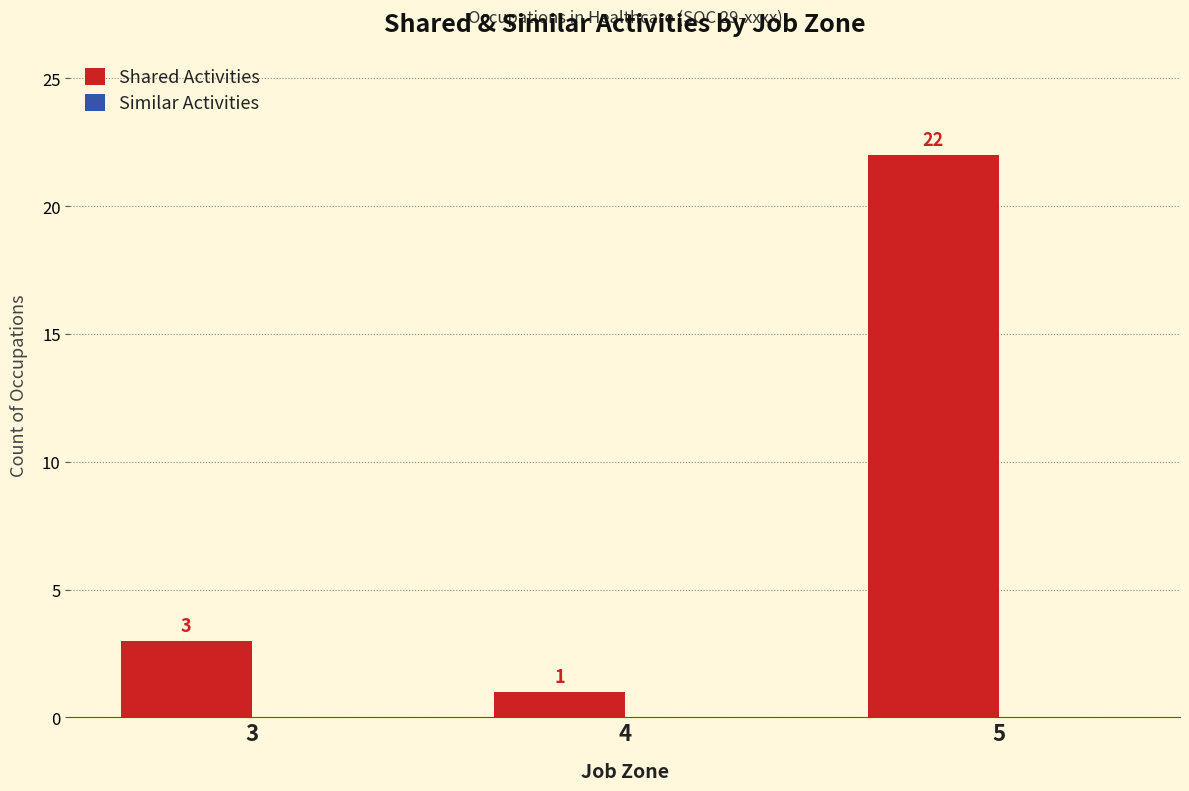

Does the chart contain stacked bars?

No